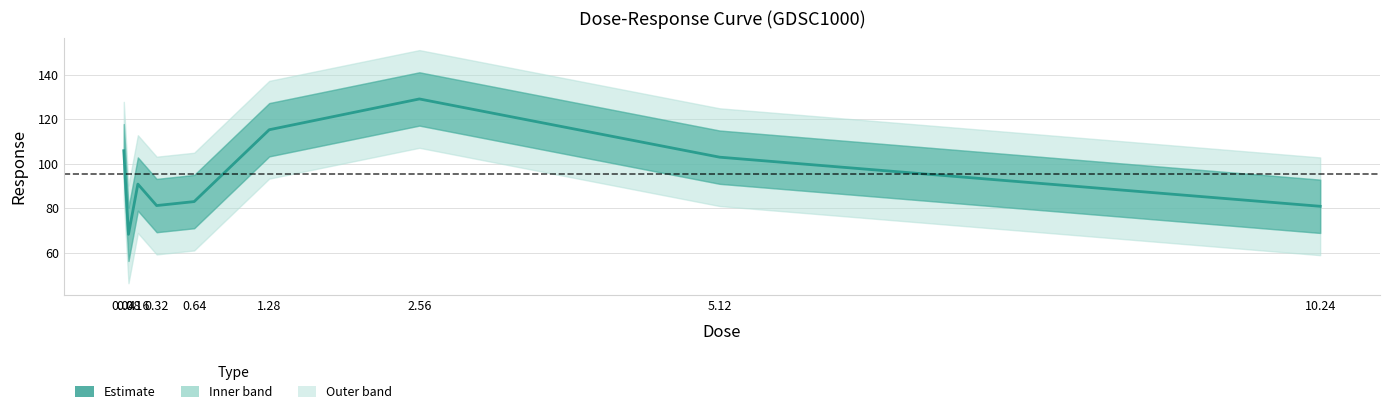

What is the difference between the maximum and minimum values?

61.0